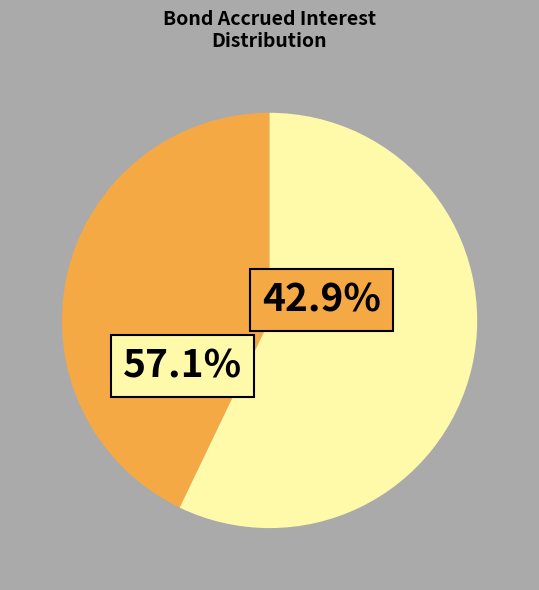

Does any single category account for the majority?

Yes